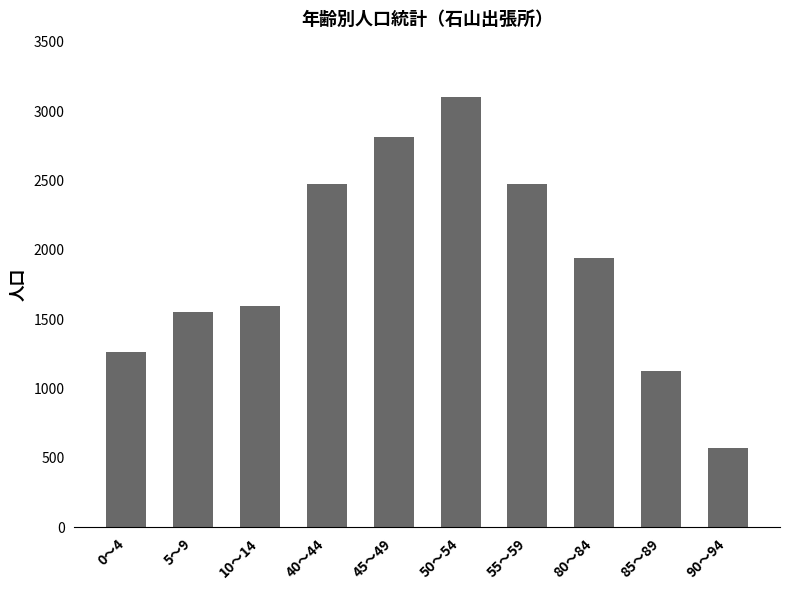

Is it true that the value at 5～9 is 413?

False